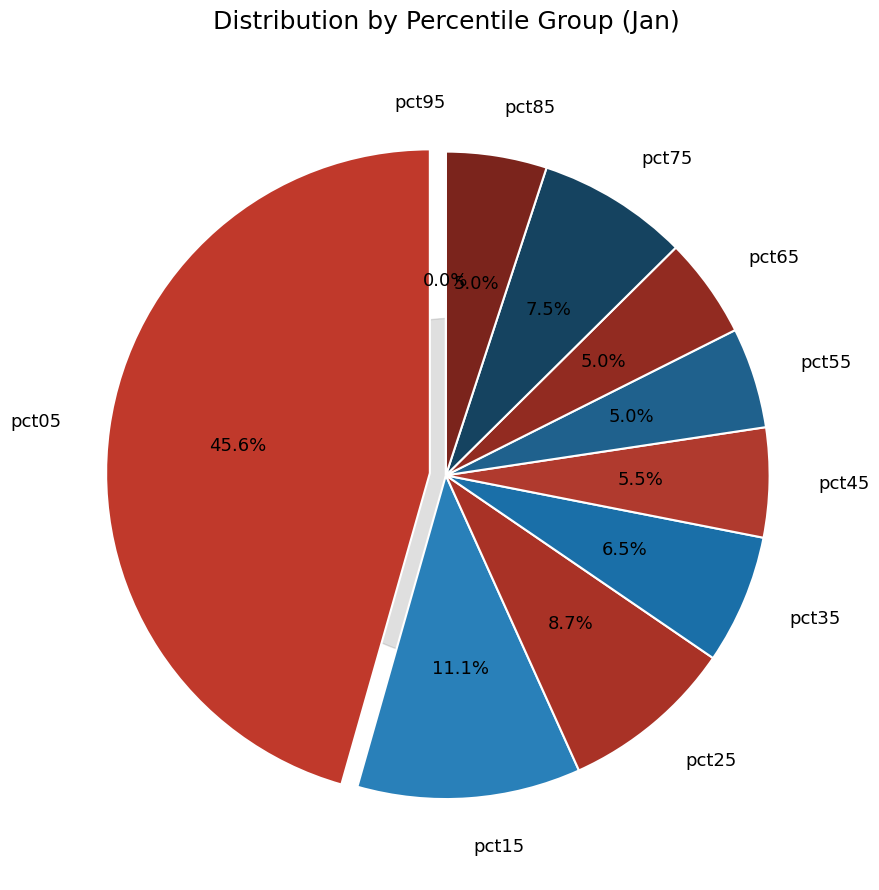

How many segments does this pie chart have?

10